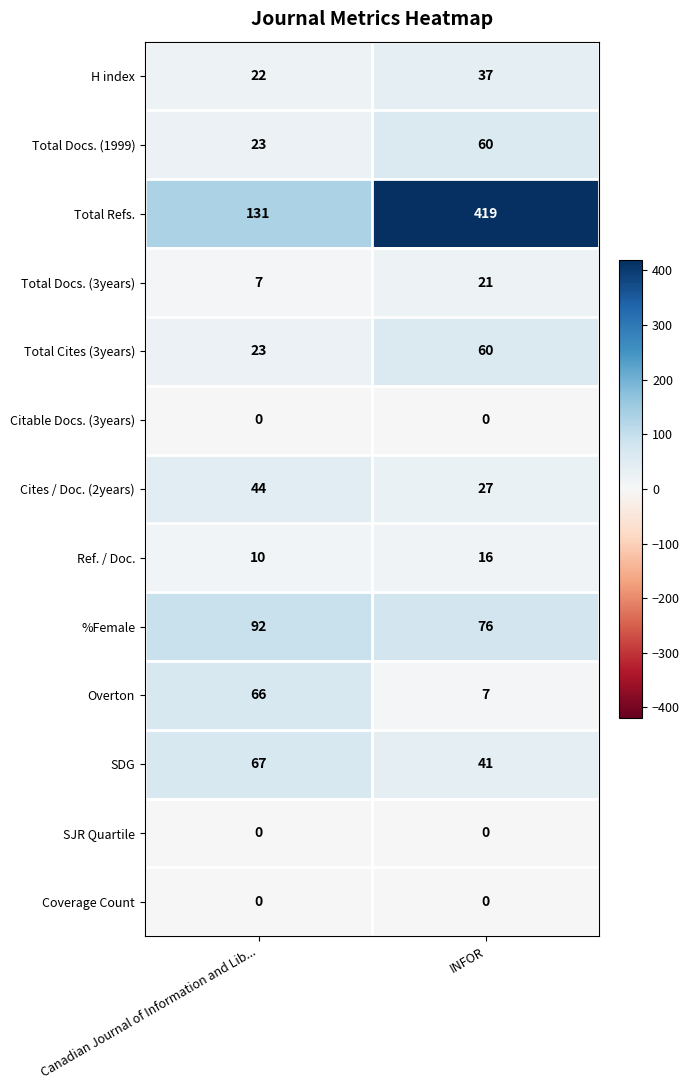

How many data points does each series have?

2